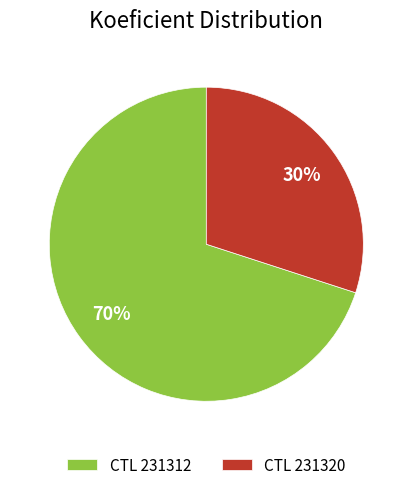

Between CTL 231320 and CTL 231312, which is larger?

CTL 231312